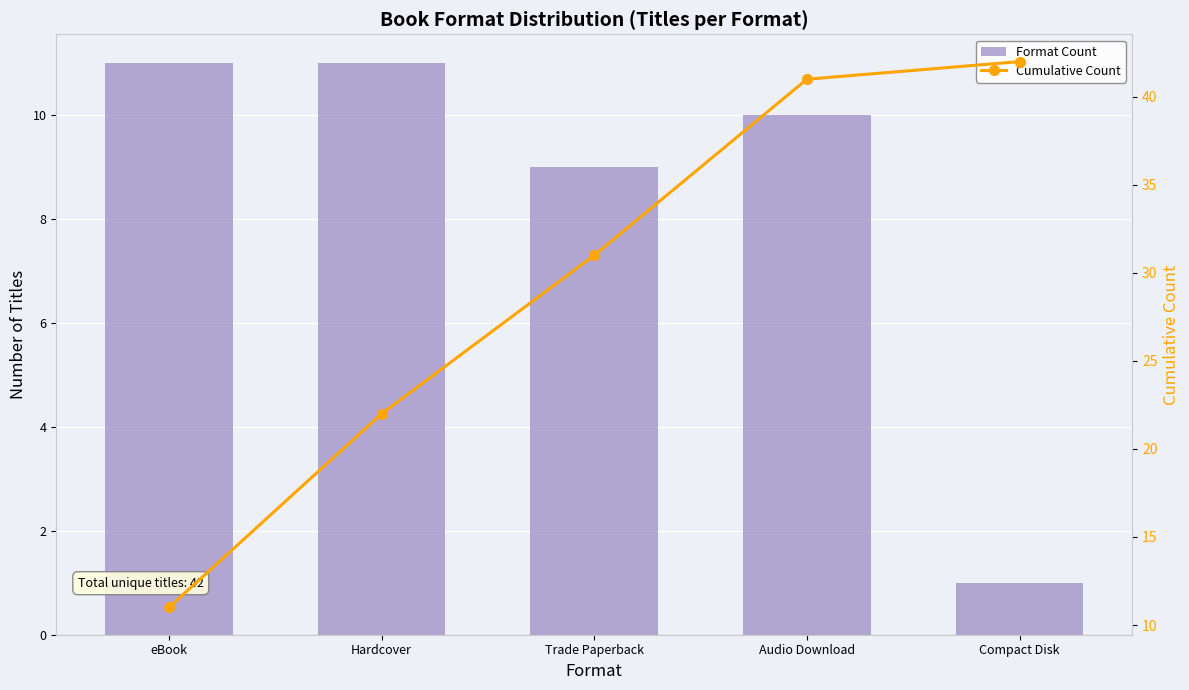

How many data points does each series have?

5